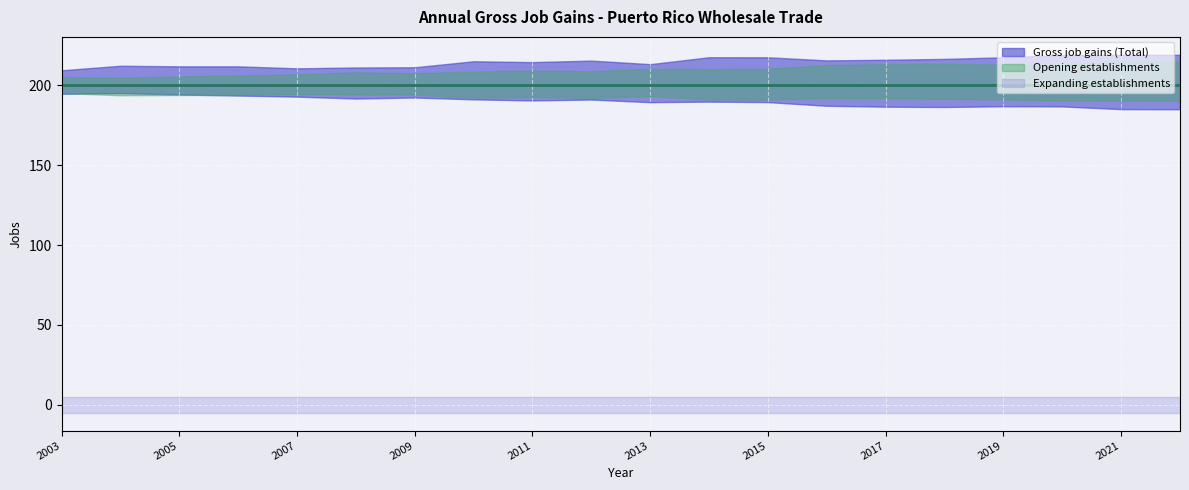

What are all the series names shown in the legend?

Gross job gains (Total), Expanding establishments, Opening establishments